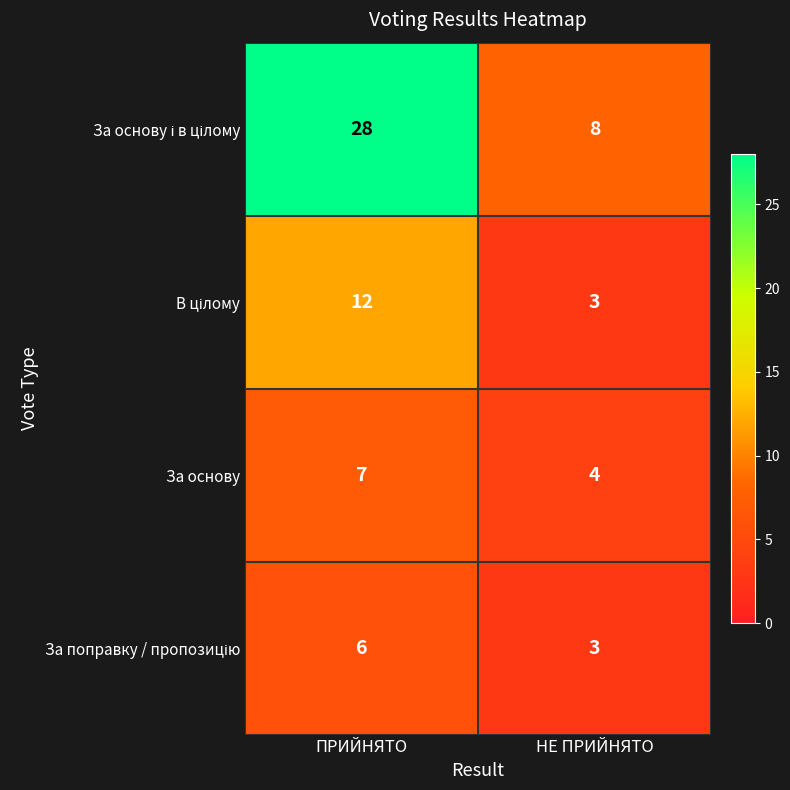

What is the sum of all За основу values?

11